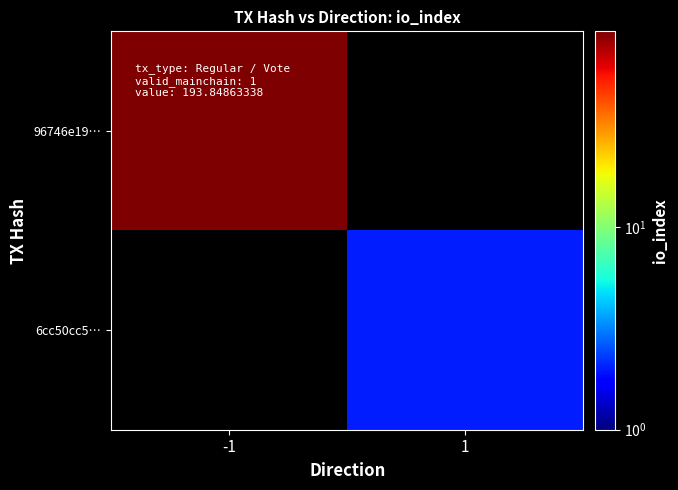

Reading left to right, extract all data points from this chart.

96746e19…: -1=92	1=0
6cc50cc5…: -1=0	1=2